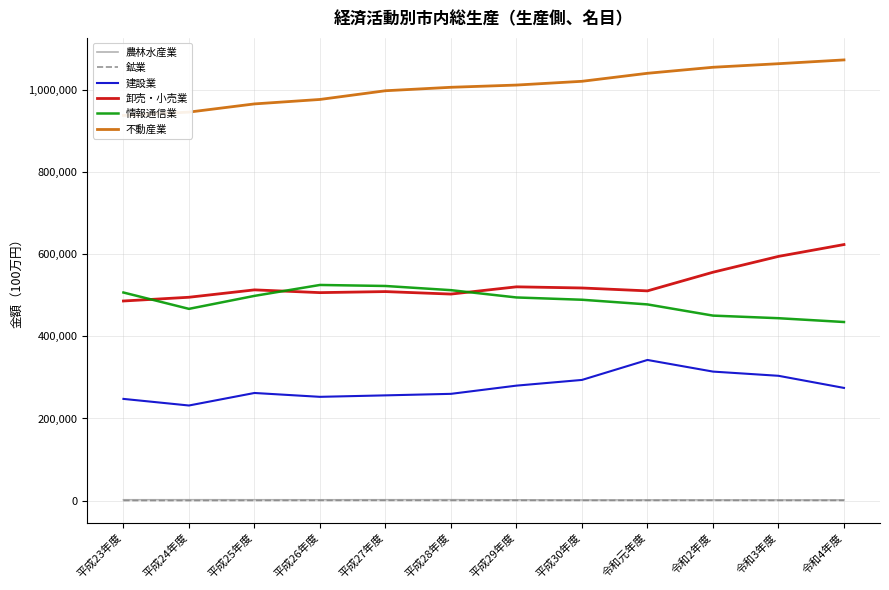

At which label is 鉱業 closest to 549?

平成25年度